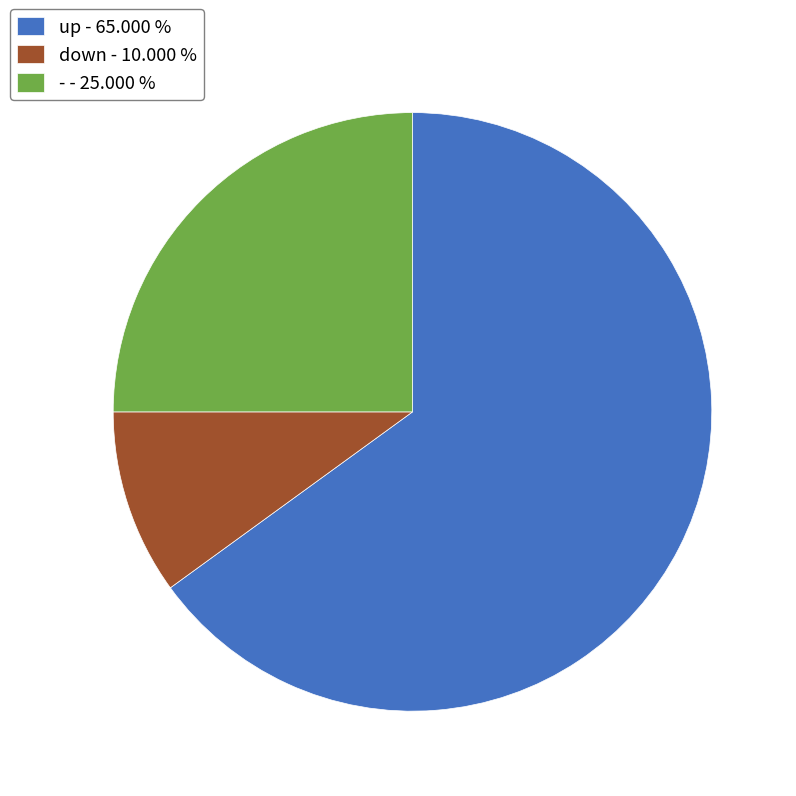

Approximately how many times larger is the value at up compared to -?

2.6